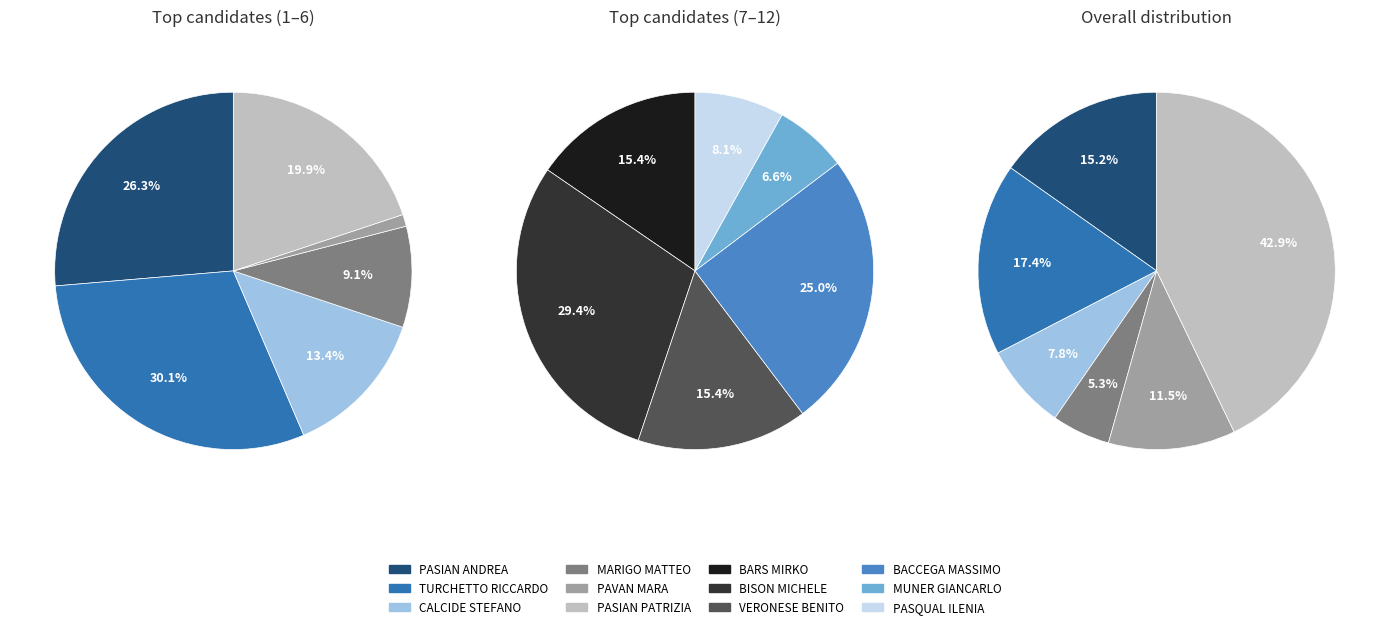

Count the number of slices in the pie.

12